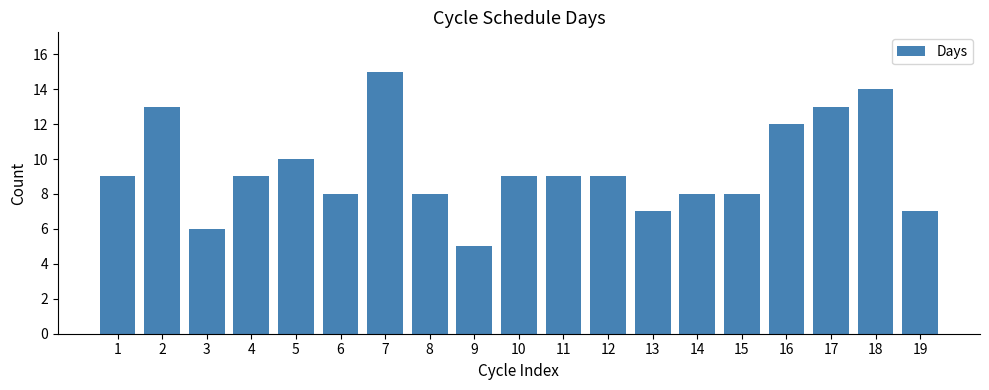

Which has a higher value, 12 or 6?

12